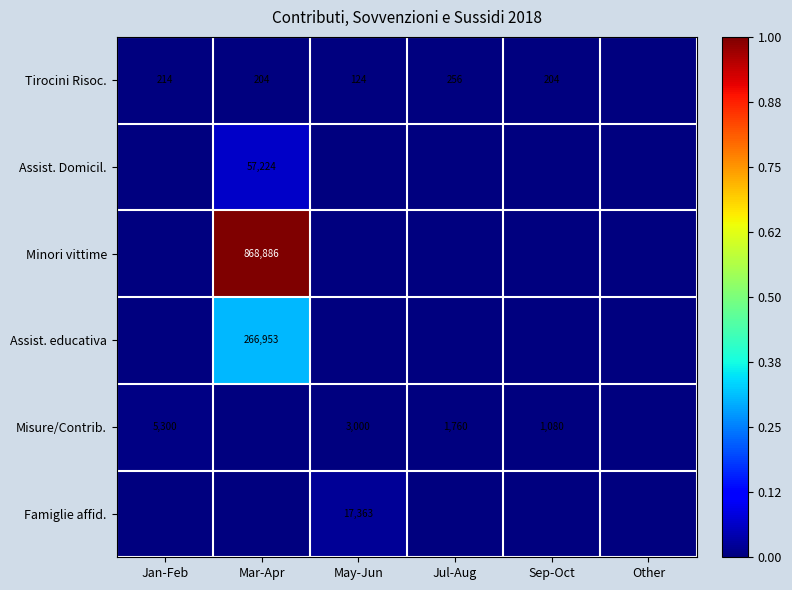

The Tirocini Risoc. series shows 163 at Jul-Aug. True or false?

False